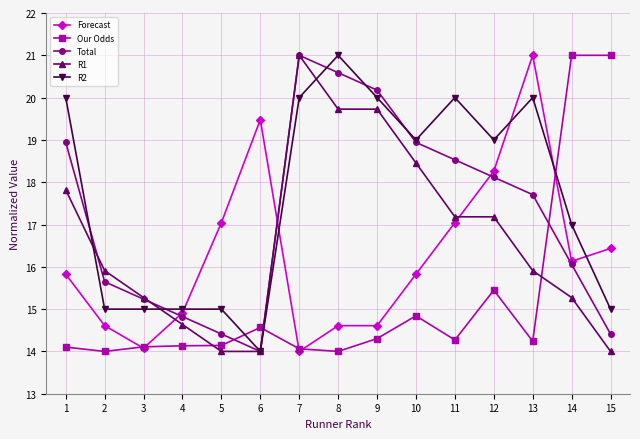

What is the total value across all series at 4?

73.5